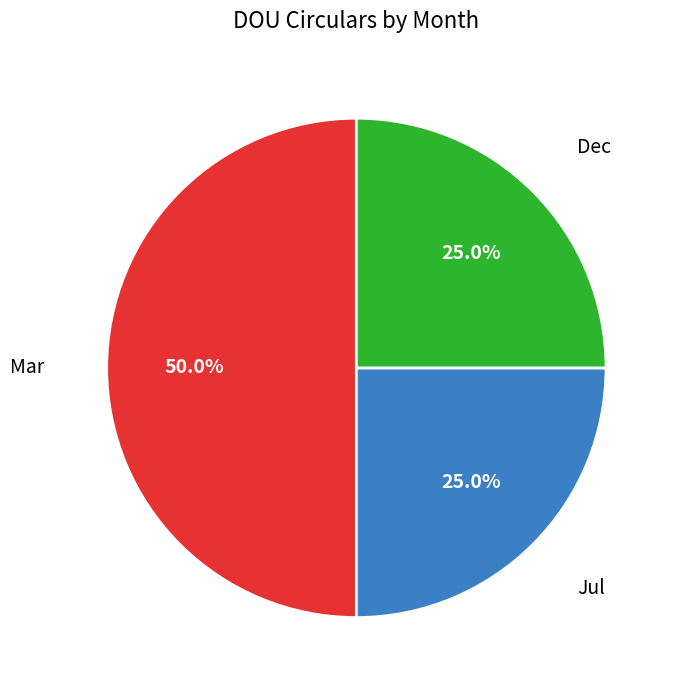

How many segments does this pie chart have?

3